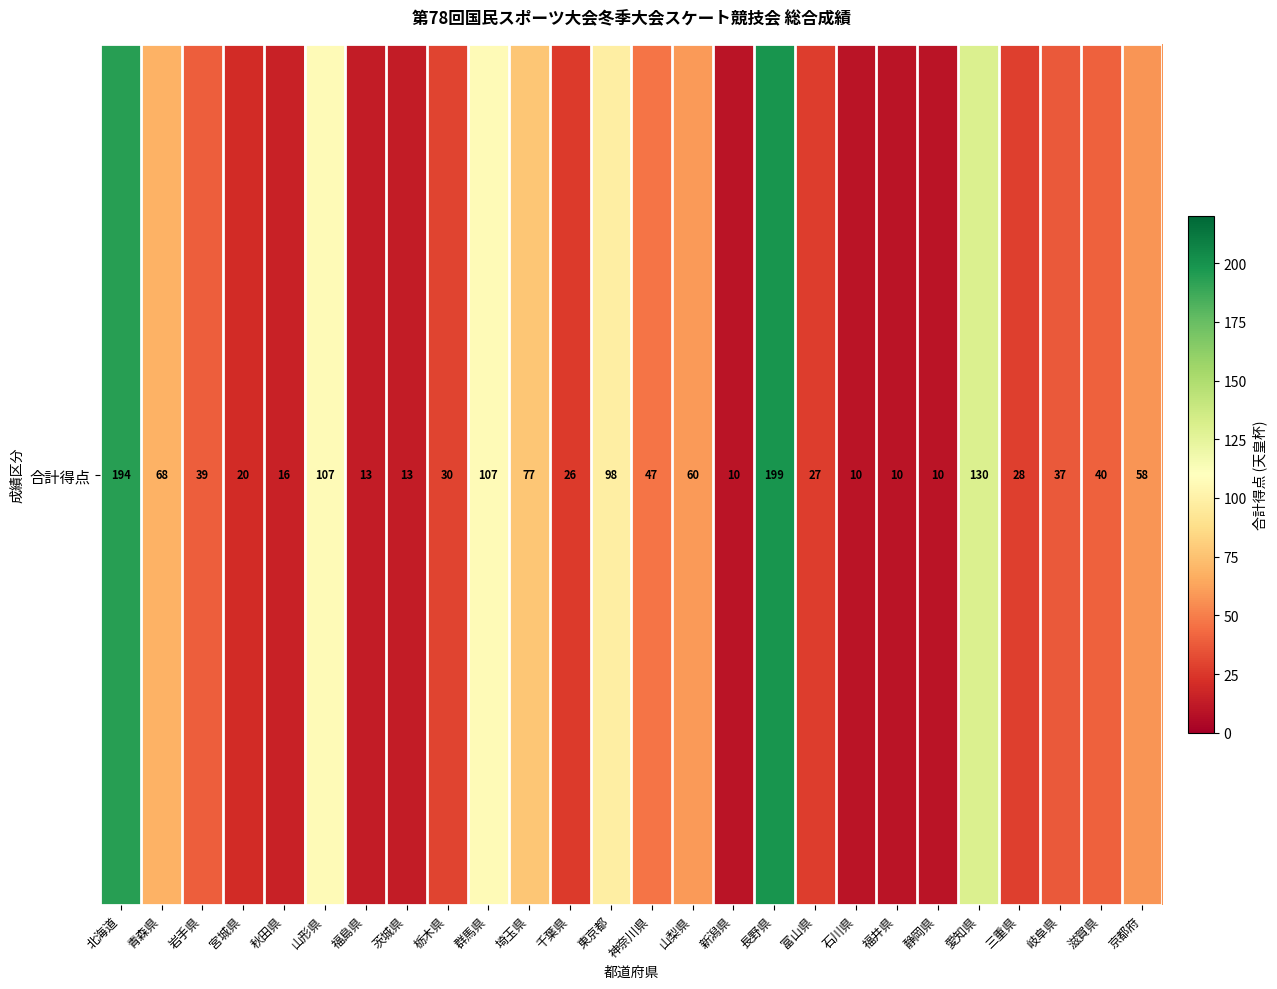

Rank the categories by value from lowest to highest.

新潟県, 石川県, 福井県, 静岡県, 福島県, 茨城県, 秋田県, 宮城県, 千葉県, 富山県, 三重県, 栃木県, 岐阜県, 岩手県, 滋賀県, 神奈川県, 京都府, 山梨県, 青森県, 埼玉県, 東京都, 山形県, 群馬県, 愛知県, 北海道, 長野県